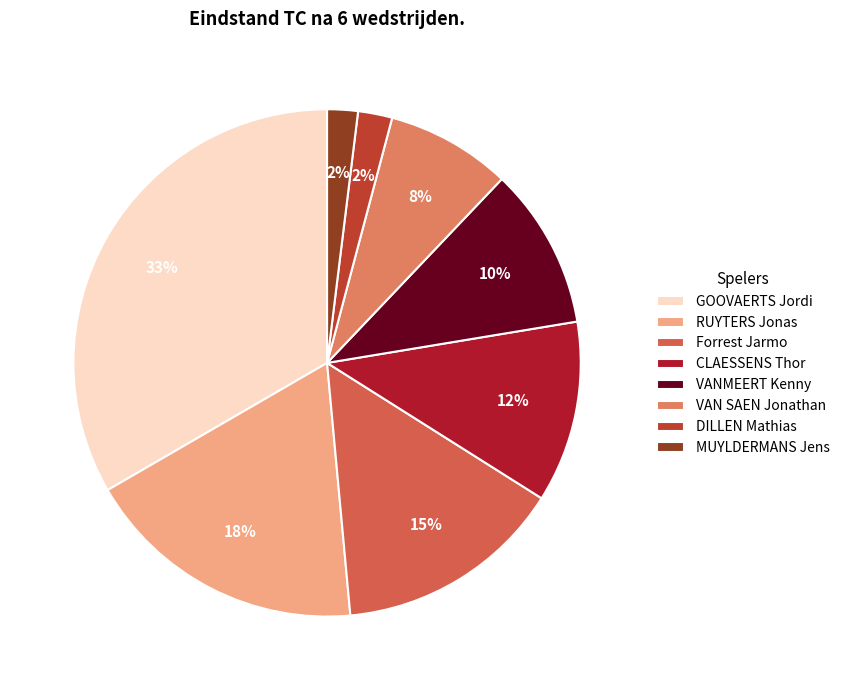

How many slices are in this pie chart?

8